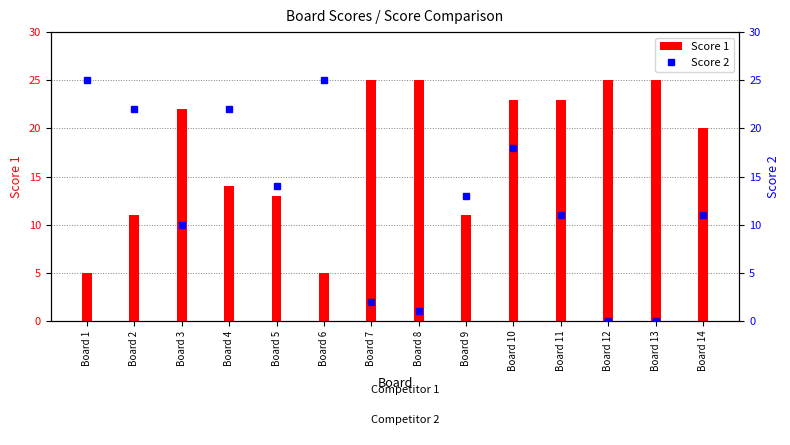

Reading left to right, list all the values displayed in this chart.

Score 1: Board 1=5	Board 2=11	Board 3=22	Board 4=14	Board 5=13	Board 6=5	Board 7=25	Board 8=25	Board 9=11	Board 10=23	Board 11=23	Board 12=25	Board 13=25	Board 14=20
Score 2: Board 1=25	Board 2=22	Board 3=10	Board 4=22	Board 5=14	Board 6=25	Board 7=2	Board 8=1	Board 9=13	Board 10=18	Board 11=11	Board 12=0	Board 13=0	Board 14=11